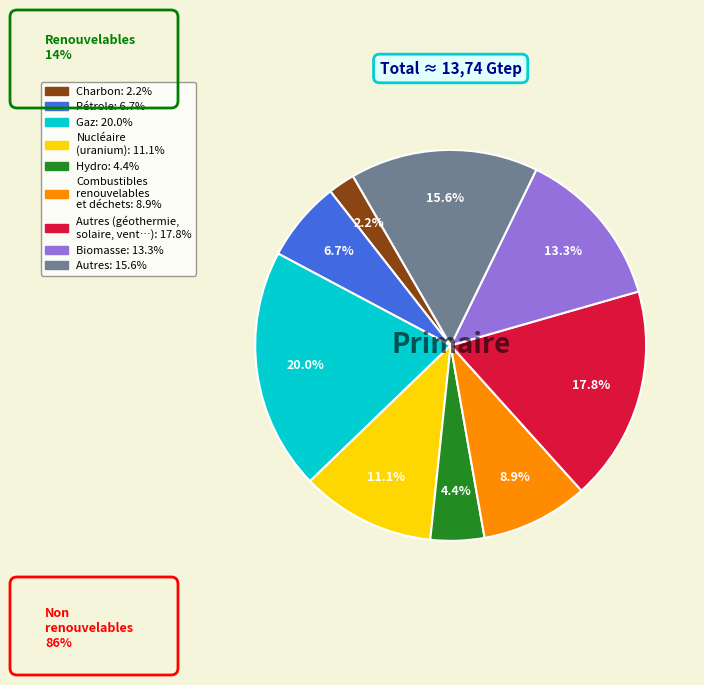

Is there any slice that represents more than half of the pie?

No